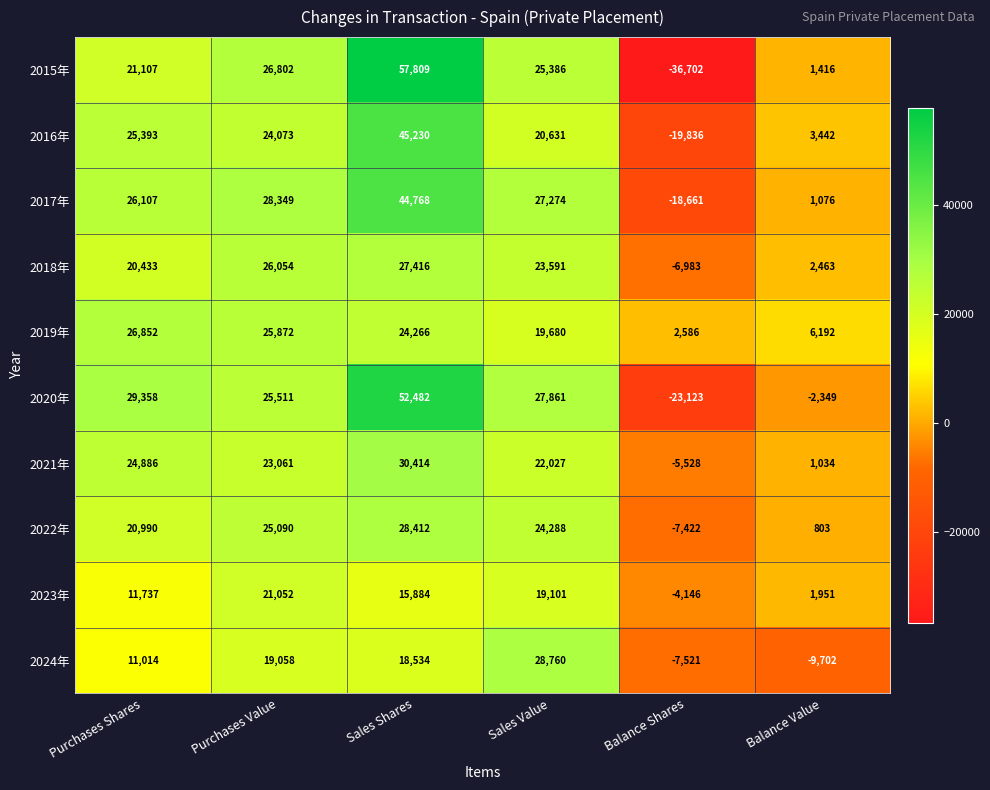

At how many categories does at least one series exceed 11036?

4